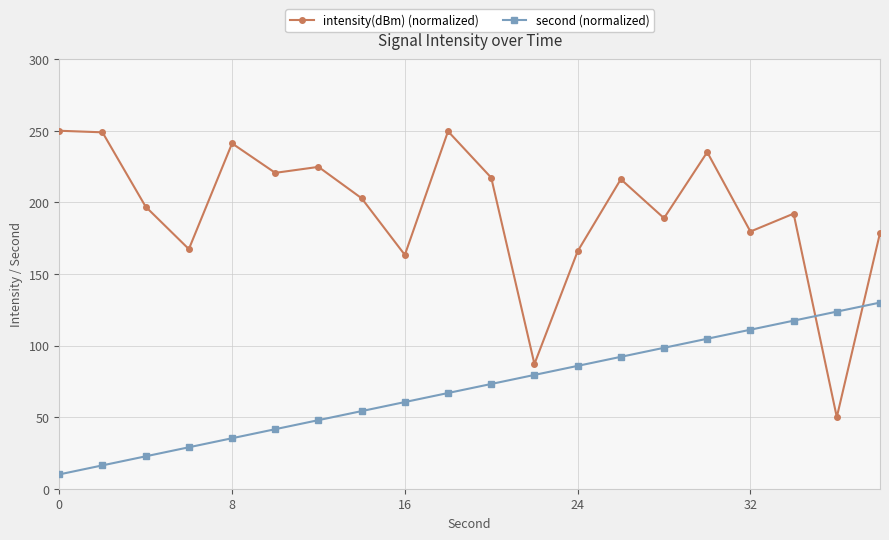

What is the value of the second (normalized) point at the 2nd from the left?

16.3